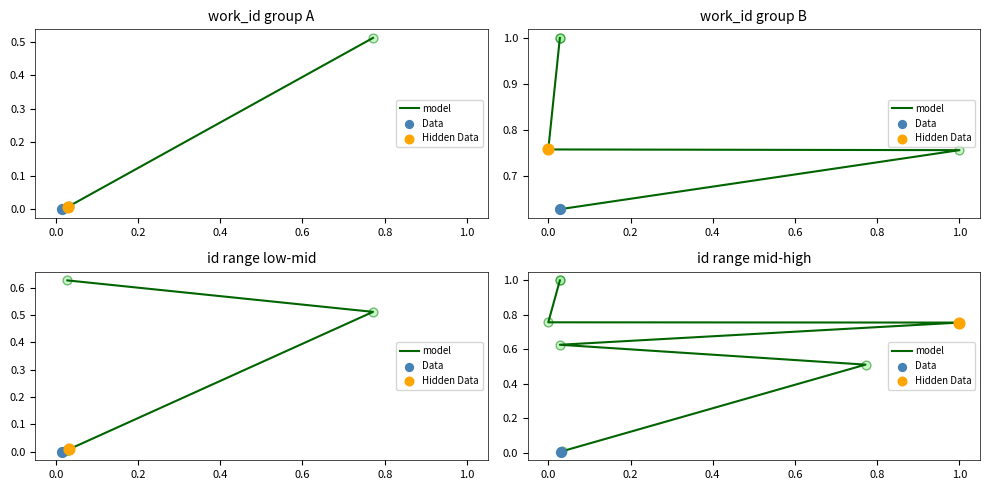

Between 0.0 and 1.0, which is larger?

1.0